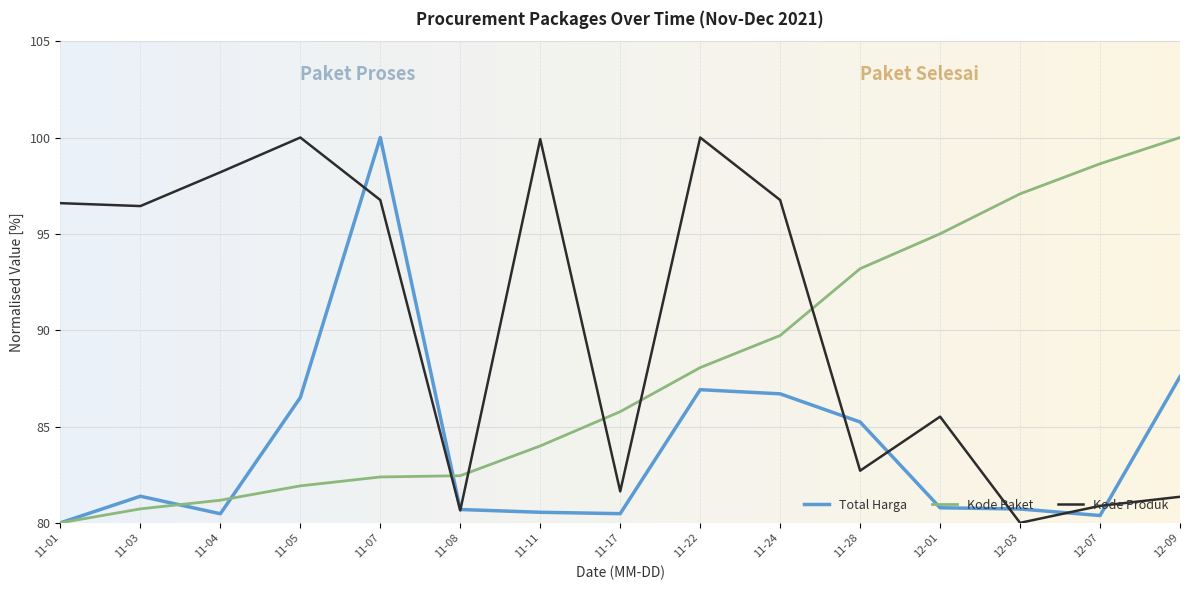

Rank the series at 11-28 from highest to lowest value.

Kode Paket, Total Harga, Kode Produk